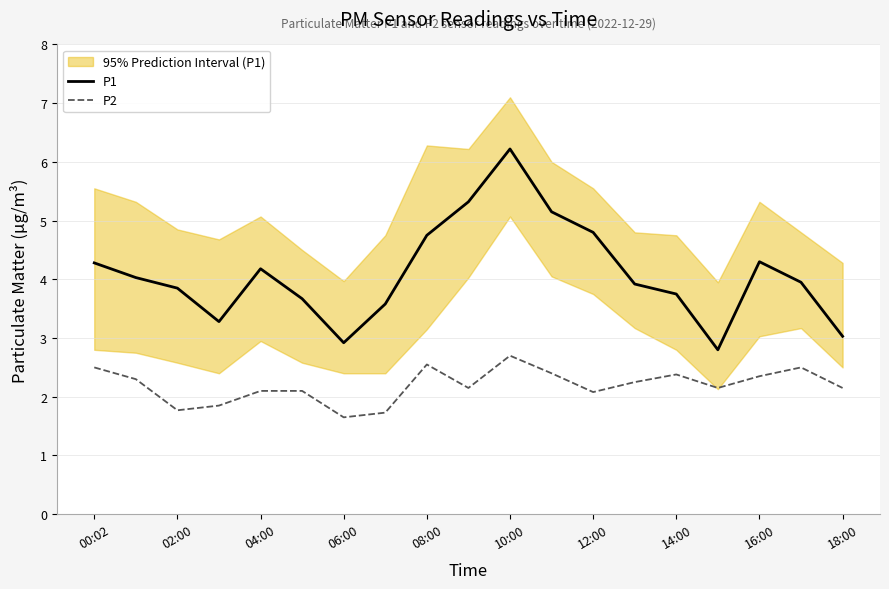

What is the label of the 6th point from the right?

13